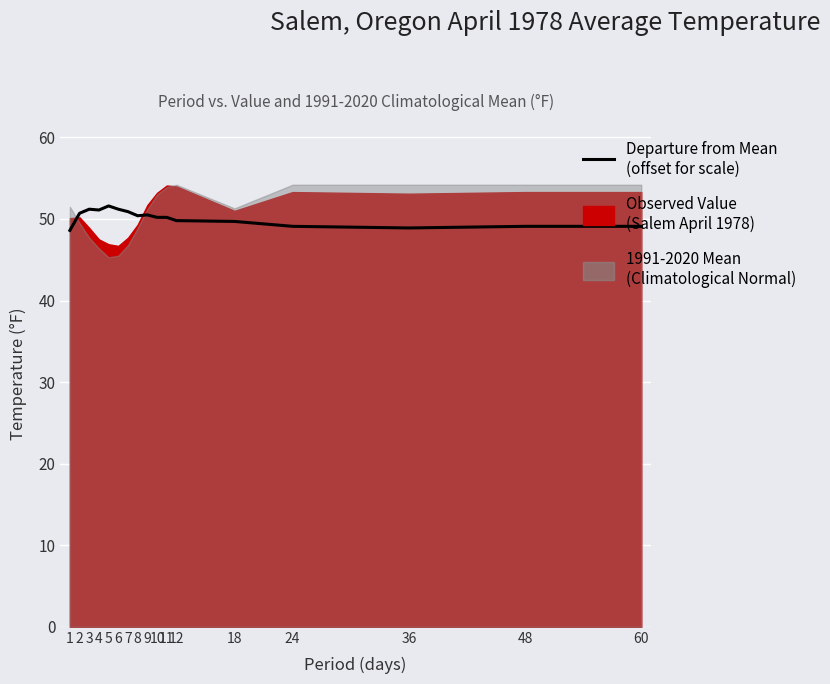

What is the difference between the maximum and second lowest values?

2.7